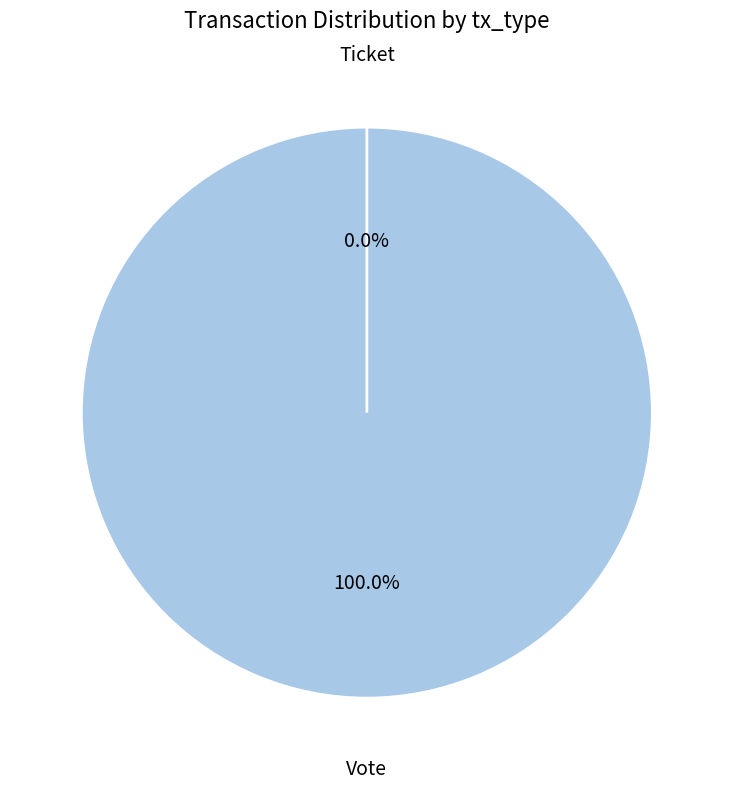

How many slices are in this pie chart?

2